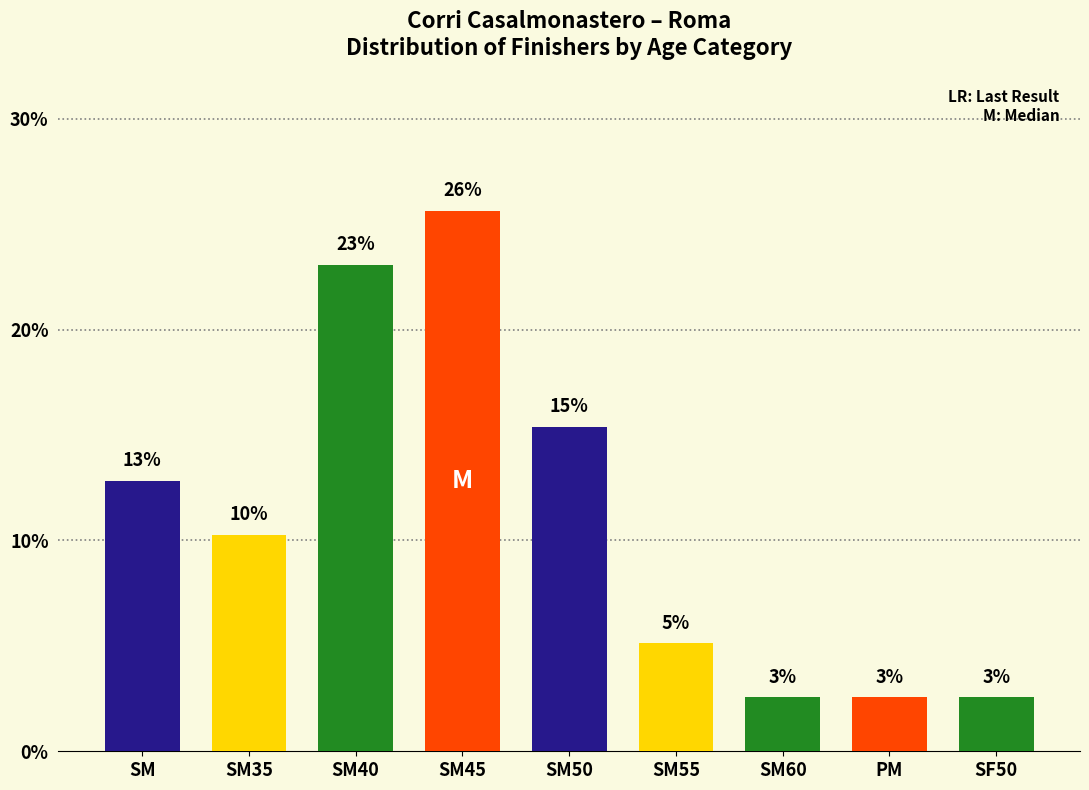

Are the bars horizontal?

No